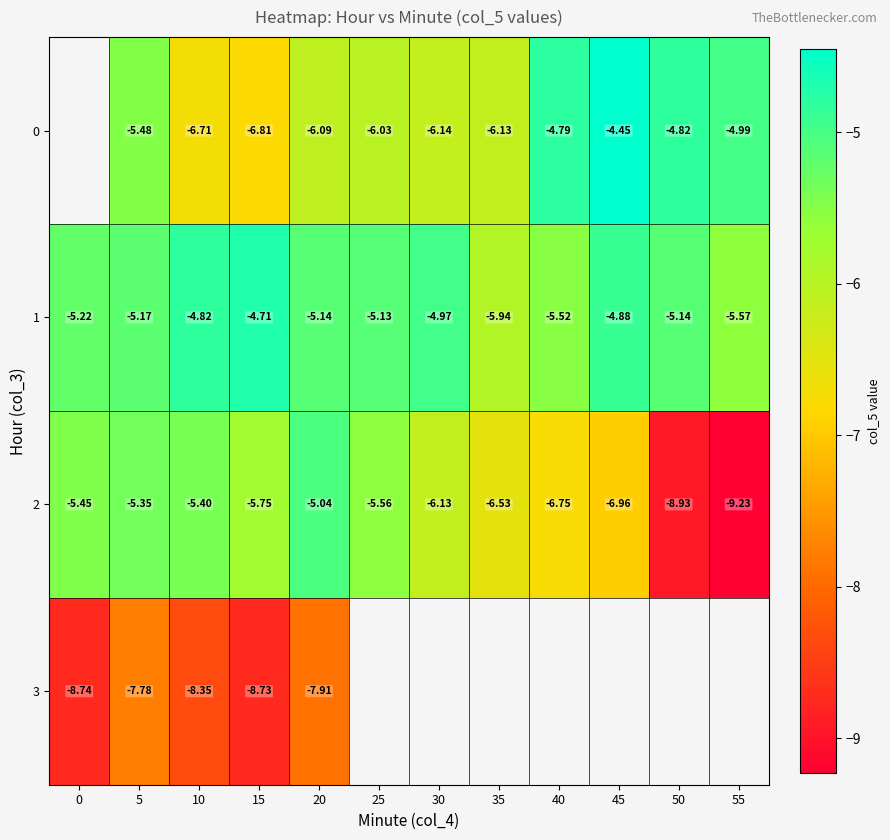

Is the value of 0 at 25 greater than the value of 1 at 0?

No